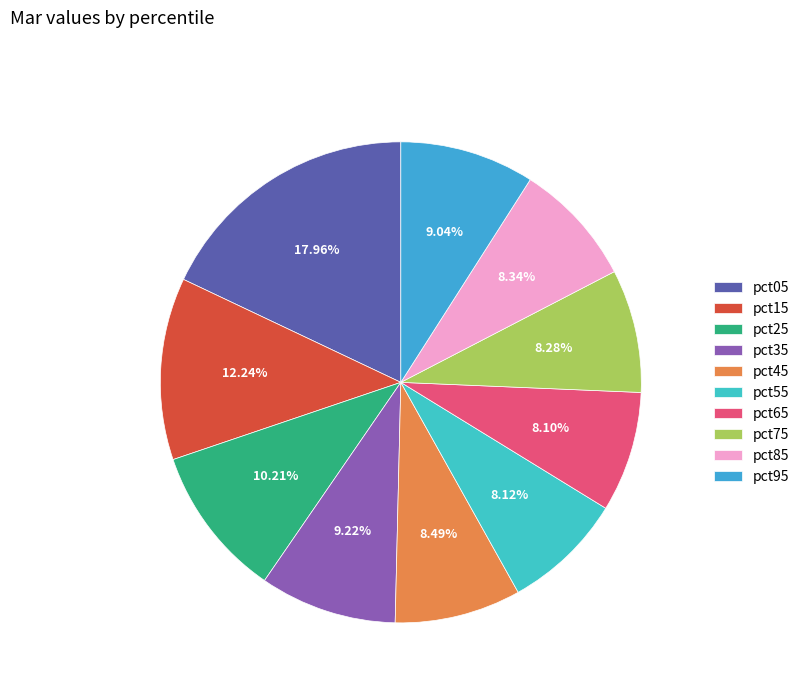

What is the change in value from pct05 to pct35?

-2.3